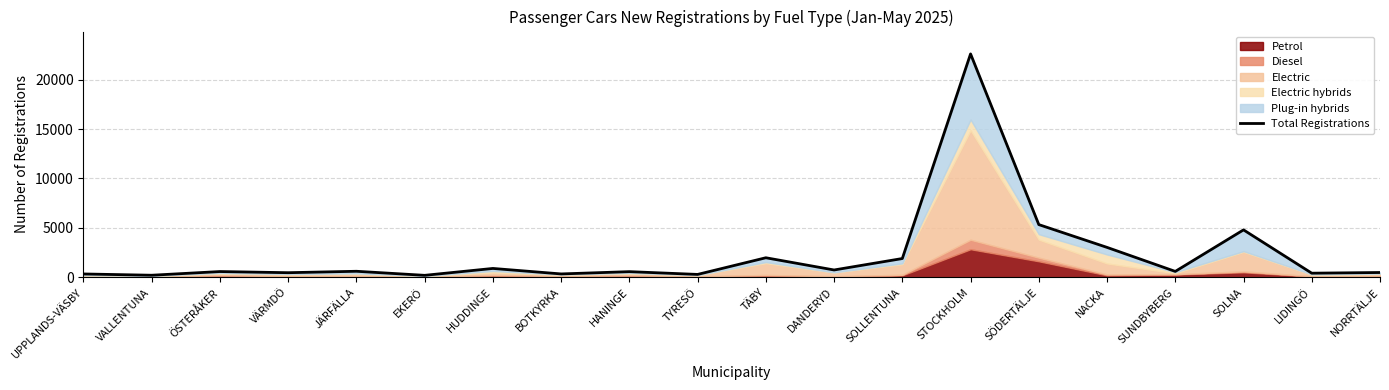

What is the value of the 8th point from the left?

338